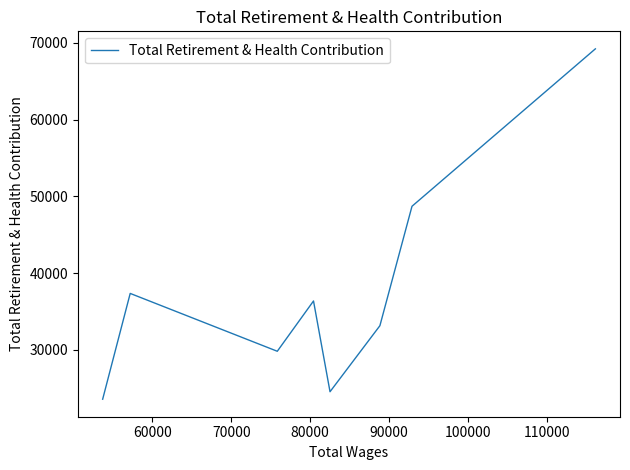

What is the average value?

37854